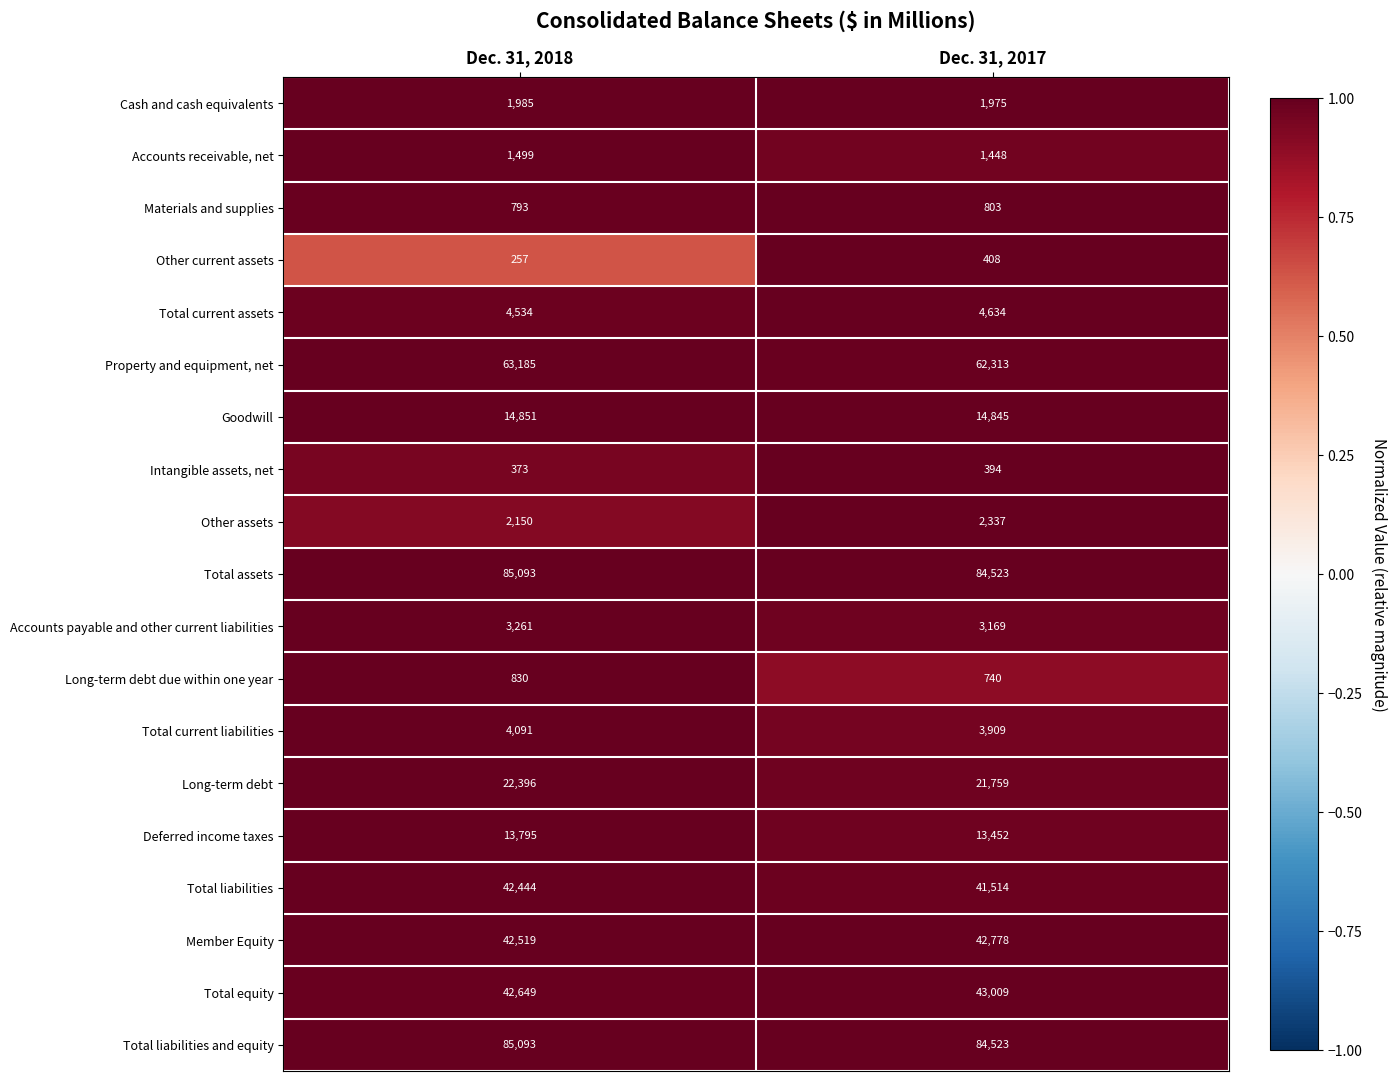

Rank the categories by Materials and supplies value from lowest to highest.

Dec. 31, 2018, Dec. 31, 2017